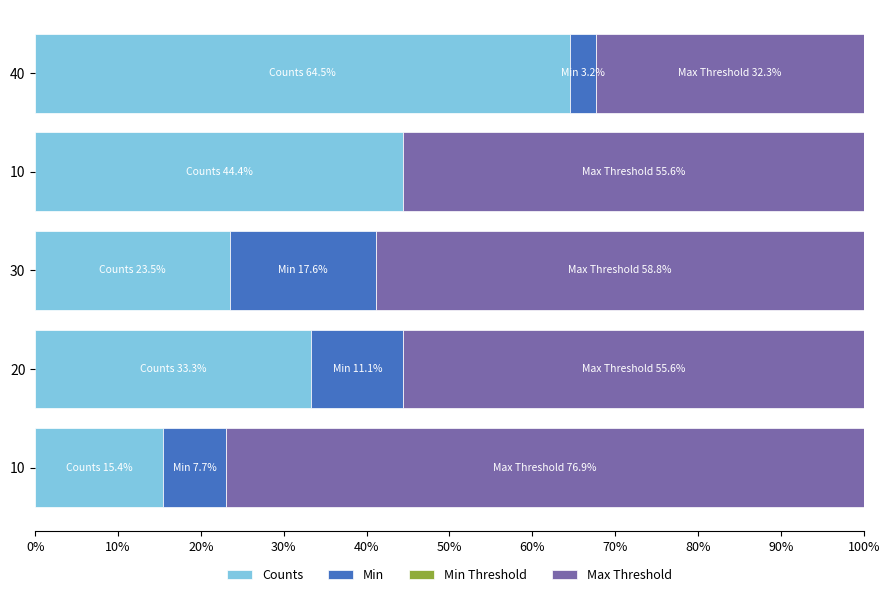

How many distinct data groups are displayed?

3